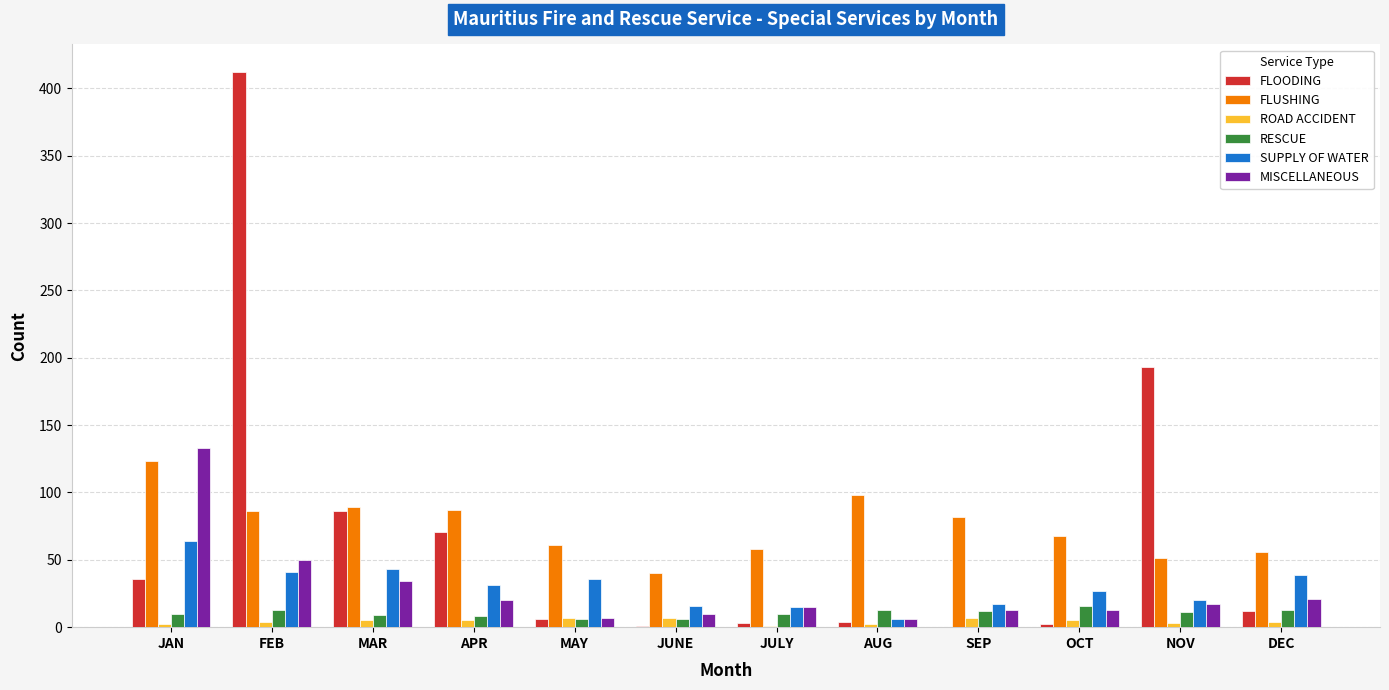

Is the value of FLUSHING at MAY greater than the value of ROAD ACCIDENT at MAY?

Yes